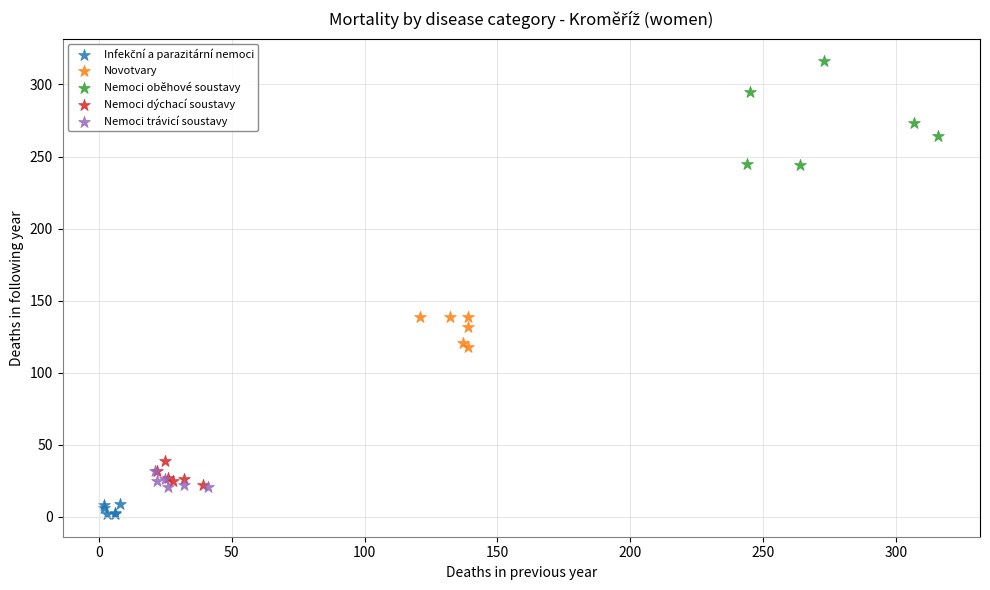

Which series contains the highest Y value?

Nemoci oběhové soustavy